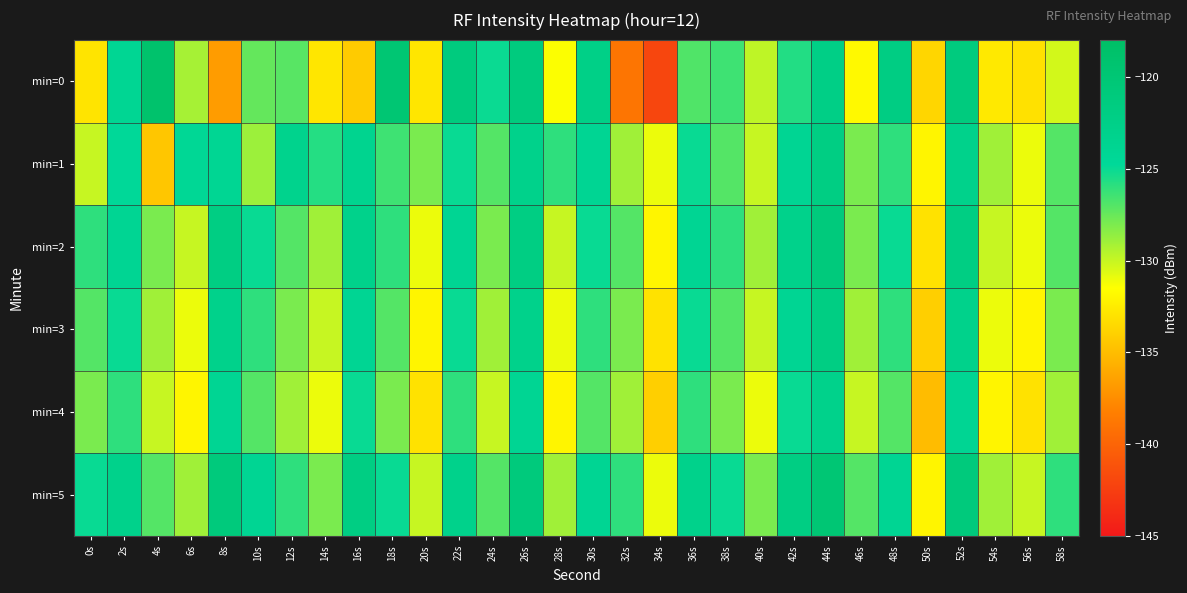

Reading left to right, list all the values displayed in this chart.

min=0: 0s=-132.9	2s=-124.0	4s=-118.9	6s=-129.1	8s=-136.7	10s=-127.4	12s=-127.1	14s=-132.8	16s=-134.2	18s=-119.8	20s=-132.8	22s=-121.3	24s=-125.0	26s=-121.3	28s=-131.4	30s=-122.5	32s=-138.9	34s=-142.0	36s=-126.9	38s=-126.4	40s=-129.8	42s=-125.7	44s=-122.3	46s=-131.8	48s=-121.9	50s=-133.6	52s=-121.3	54s=-132.6	56s=-133.0	58s=-130.3
min=1: 0s=-130.0	2s=-124.7	4s=-134.5	6s=-124.3	8s=-124.1	10s=-128.9	12s=-123.2	14s=-125.8	16s=-123.5	18s=-126.4	20s=-128.0	22s=-125.0	24s=-127.0	26s=-123.0	28s=-126.0	30s=-124.0	32s=-129.0	34s=-131.0	36s=-125.0	38s=-127.0	40s=-130.0	42s=-124.0	44s=-122.0	46s=-128.0	48s=-126.0	50s=-132.0	52s=-123.0	54s=-129.0	56s=-131.0	58s=-127.0
min=2: 0s=-126.0	2s=-124.0	4s=-128.0	6s=-130.0	8s=-122.0	10s=-125.0	12s=-127.0	14s=-129.0	16s=-123.0	18s=-126.0	20s=-131.0	22s=-124.0	24s=-128.0	26s=-122.0	28s=-130.0	30s=-125.0	32s=-127.0	34s=-132.0	36s=-124.0	38s=-126.0	40s=-129.0	42s=-123.0	44s=-121.0	46s=-128.0	48s=-125.0	50s=-133.0	52s=-122.0	54s=-130.0	56s=-131.0	58s=-127.0
min=3: 0s=-127.0	2s=-125.0	4s=-129.0	6s=-131.0	8s=-123.0	10s=-126.0	12s=-128.0	14s=-130.0	16s=-124.0	18s=-127.0	20s=-132.0	22s=-125.0	24s=-129.0	26s=-123.0	28s=-131.0	30s=-126.0	32s=-128.0	34s=-133.0	36s=-125.0	38s=-127.0	40s=-130.0	42s=-124.0	44s=-122.0	46s=-129.0	48s=-126.0	50s=-134.0	52s=-123.0	54s=-131.0	56s=-132.0	58s=-128.0
min=4: 0s=-128.0	2s=-126.0	4s=-130.0	6s=-132.0	8s=-124.0	10s=-127.0	12s=-129.0	14s=-131.0	16s=-125.0	18s=-128.0	20s=-133.0	22s=-126.0	24s=-130.0	26s=-124.0	28s=-132.0	30s=-127.0	32s=-129.0	34s=-134.0	36s=-126.0	38s=-128.0	40s=-131.0	42s=-125.0	44s=-123.0	46s=-130.0	48s=-127.0	50s=-135.0	52s=-124.0	54s=-132.0	56s=-133.0	58s=-129.0
min=5: 0s=-125.0	2s=-123.0	4s=-127.0	6s=-129.0	8s=-121.0	10s=-124.0	12s=-126.0	14s=-128.0	16s=-122.0	18s=-125.0	20s=-130.0	22s=-123.0	24s=-127.0	26s=-121.0	28s=-129.0	30s=-124.0	32s=-126.0	34s=-131.0	36s=-123.0	38s=-125.0	40s=-128.0	42s=-122.0	44s=-120.0	46s=-127.0	48s=-124.0	50s=-132.0	52s=-121.0	54s=-129.0	56s=-130.0	58s=-126.0